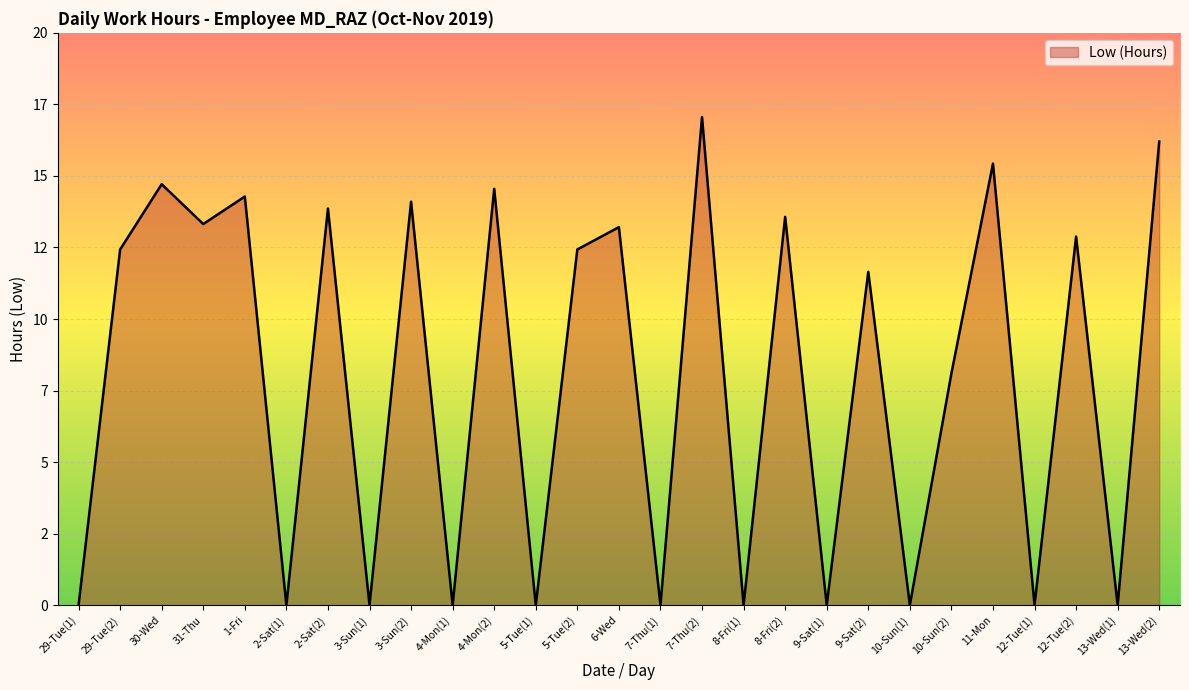

Does the chart display data point markers on the line(s)?

No